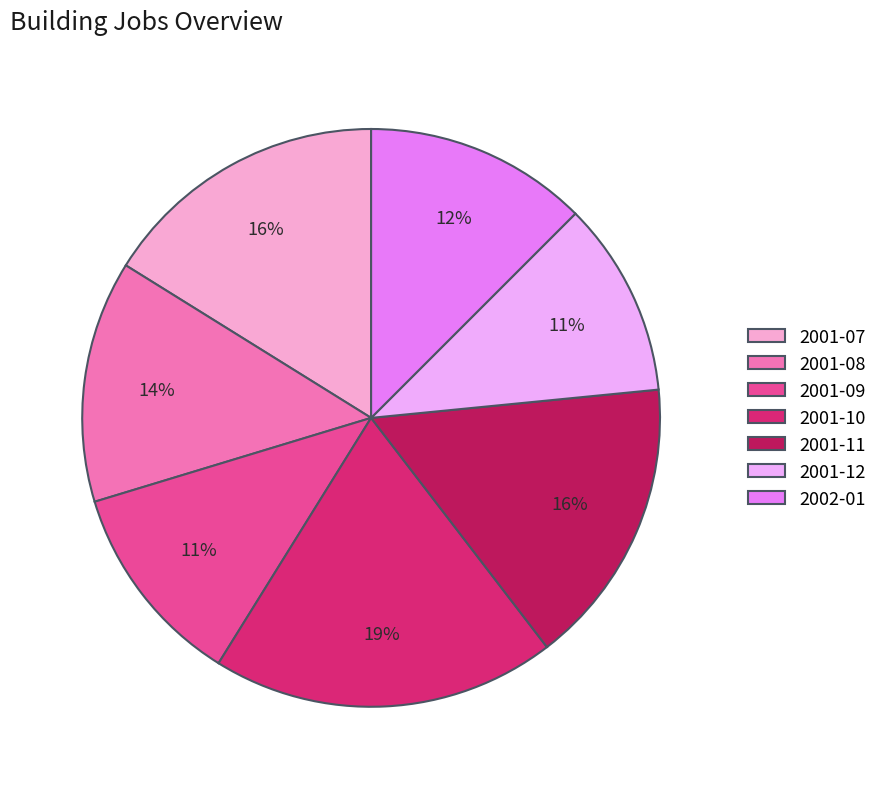

To the nearest percent, what is the average slice percentage?

14%